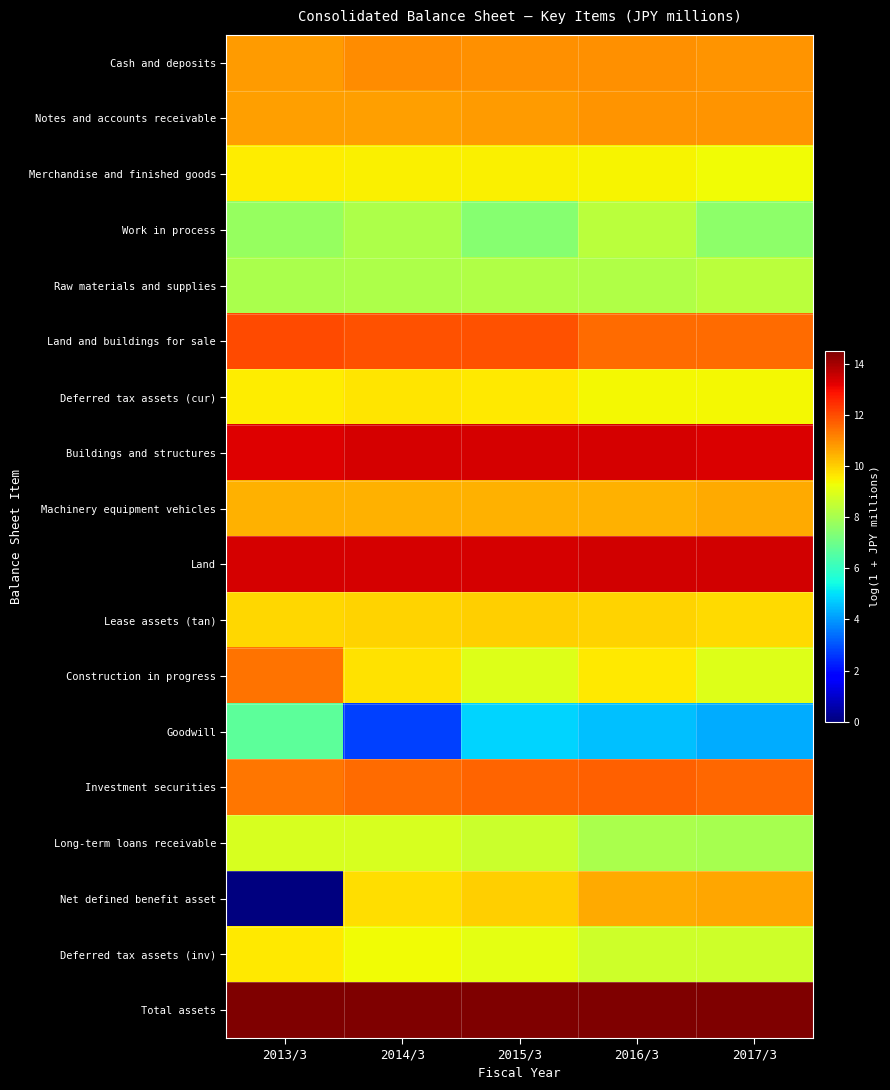

At which category is the sum across all series the highest?

2016/3